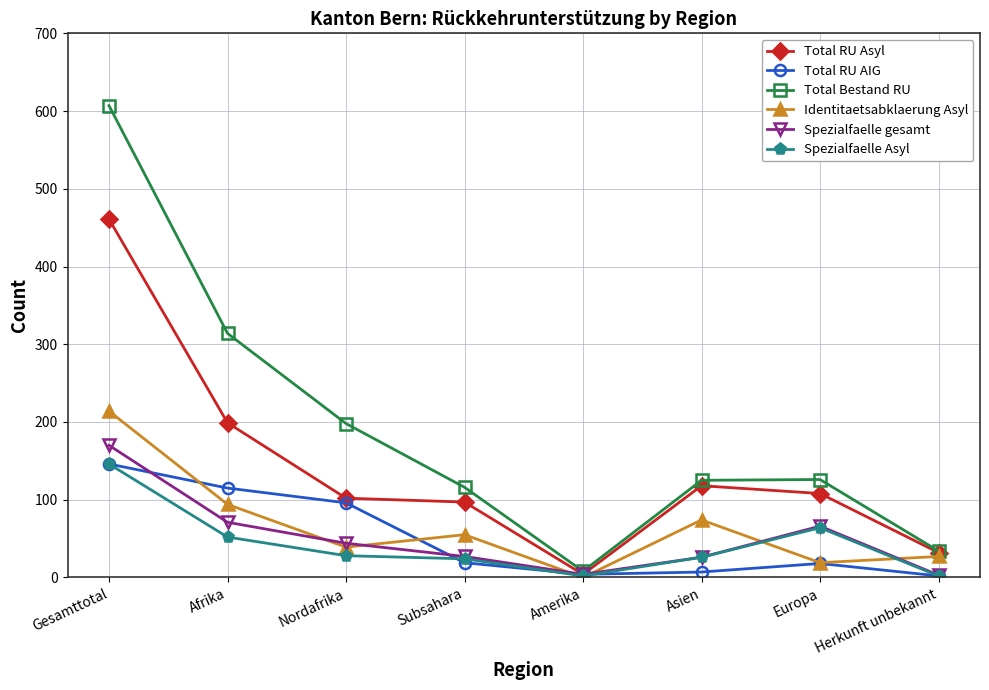

The Identitaetsabklaerung Asyl series shows 139 at Amerika. True or false?

False